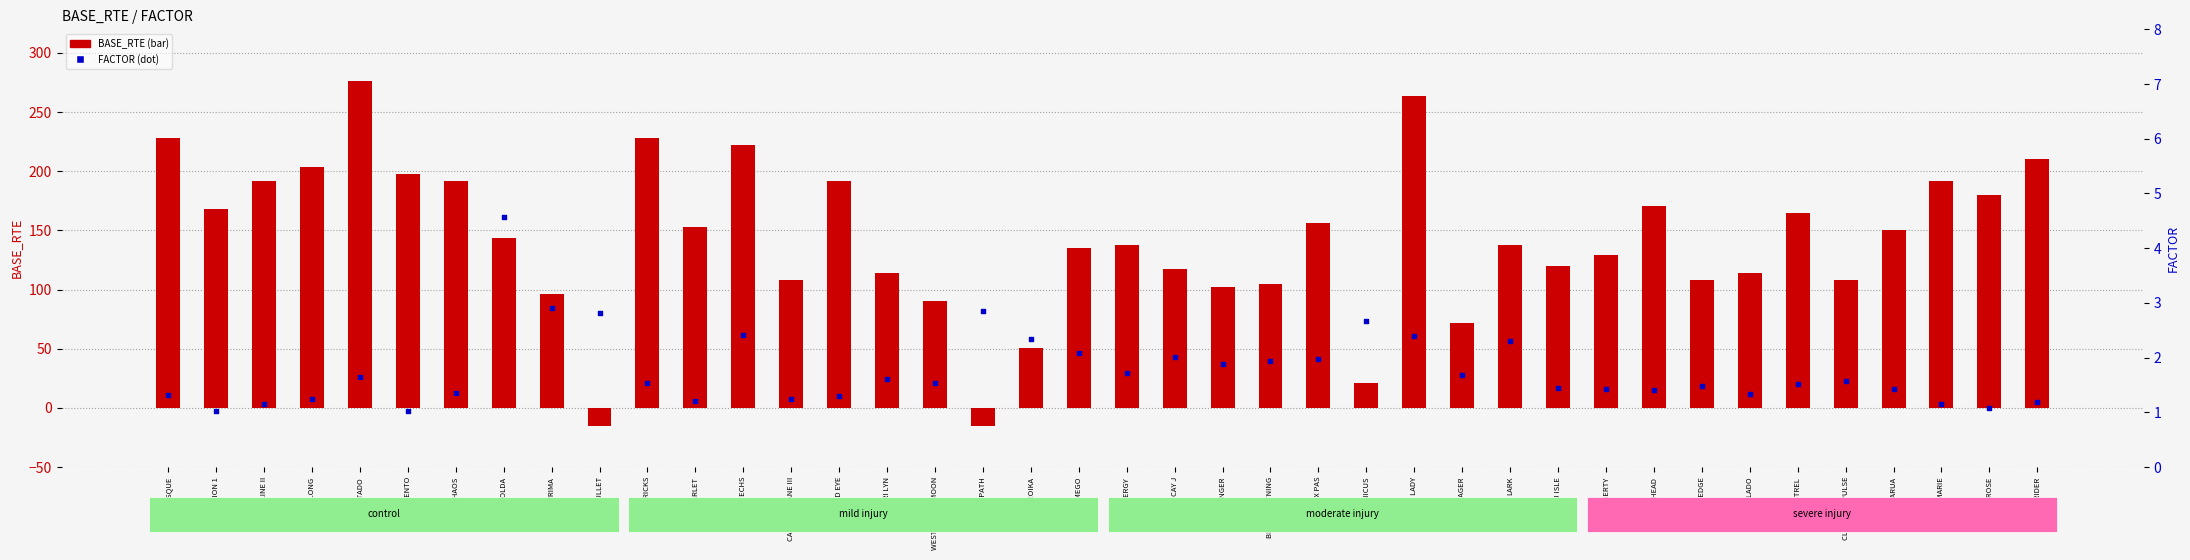

Is the value of FACTOR (right axis) at JUBILADO greater than the value of BASE_RTE at WARPATH?

Yes